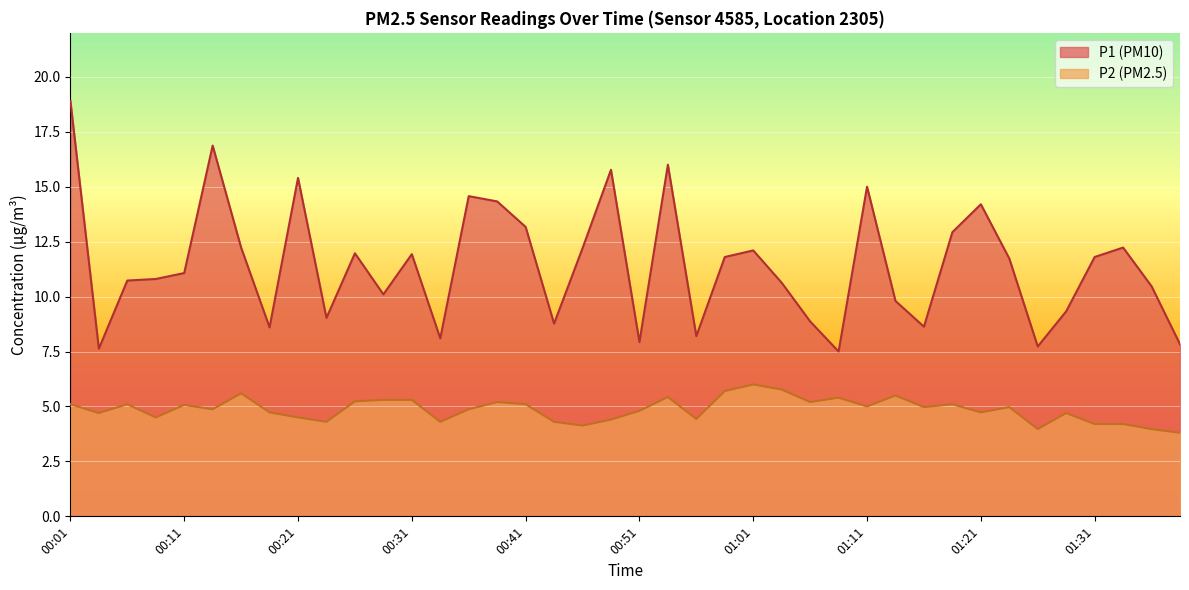

What is the minimum value for P1?

7.5